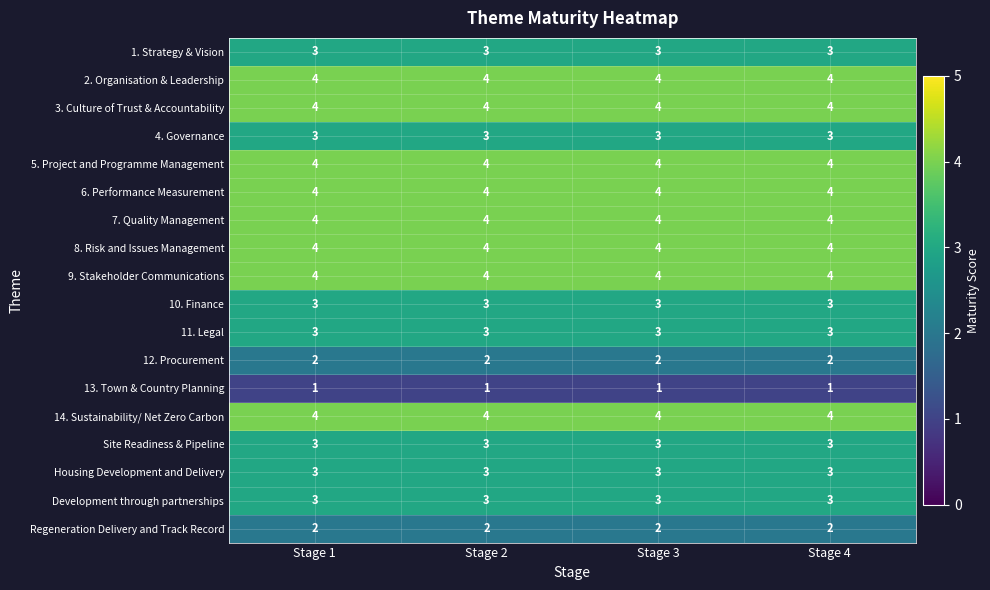

What is the total value across all series at Stage 4?

58